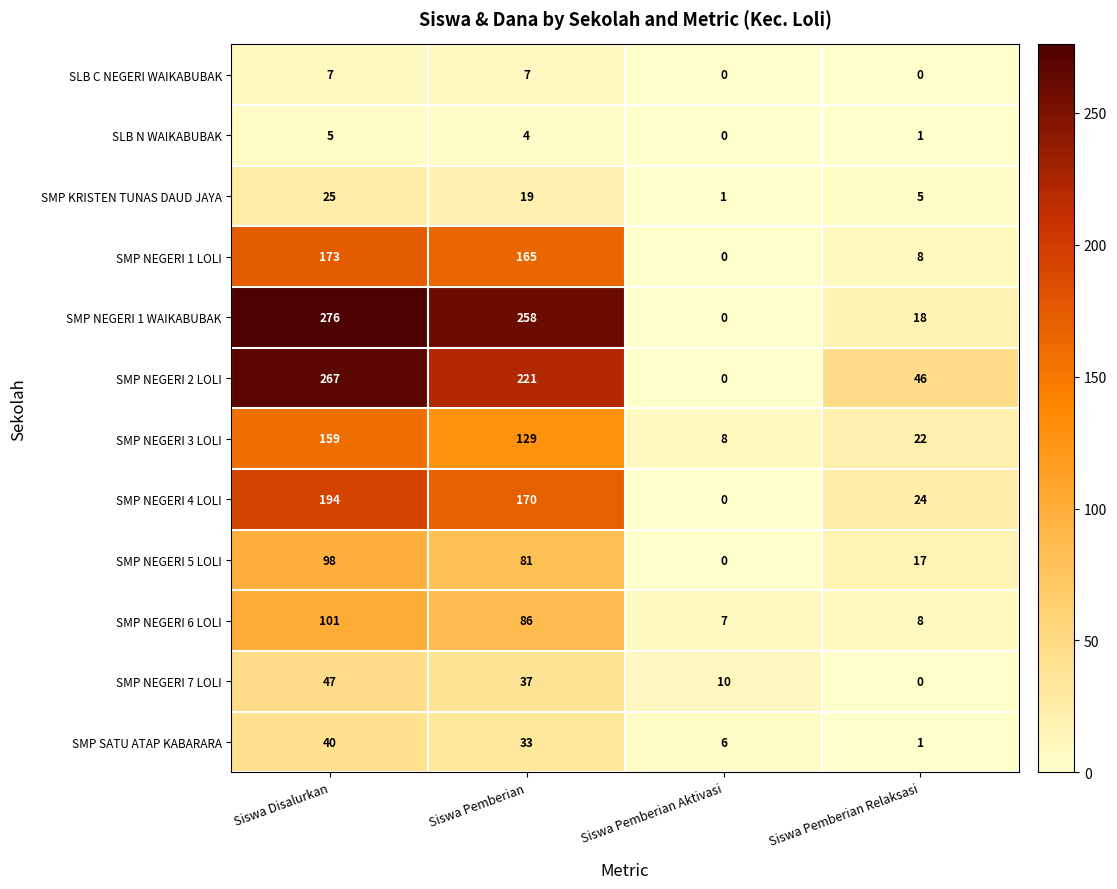

How many distinct data groups are displayed?

12